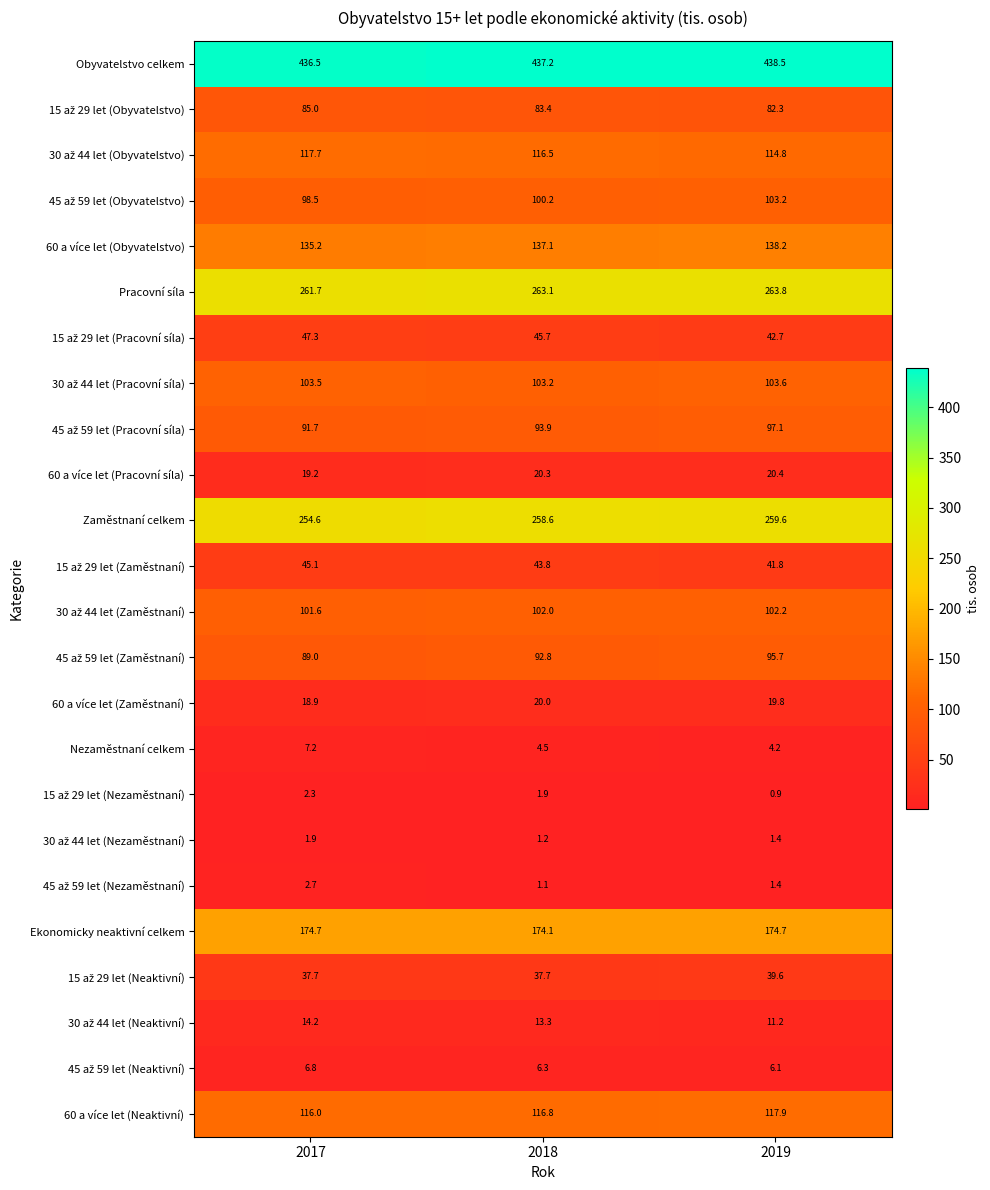

Which series has the largest total across all categories?

Obyvatelstvo celkem